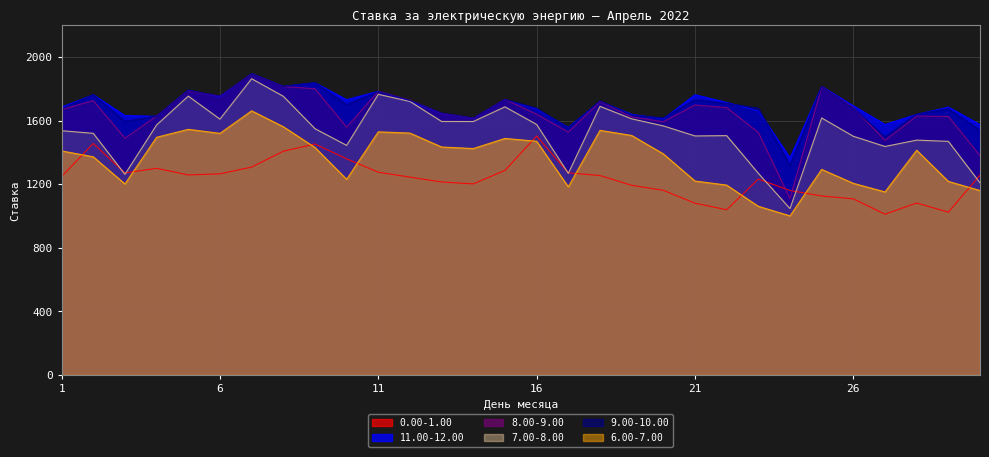

Reading left to right, transcribe all the data shown in this chart.

0.00-1.00: 1=1248.6	2=1456.3	3=1271.0	4=1300.2	5=1258.5	6=1265.5	7=1308.1	8=1407.8	9=1453.6	10=1360.1	11=1275.9	12=1244.7	13=1214.4	14=1202.3	15=1287.1	16=1503.5	17=1272.1	18=1254.7	19=1193.2	20=1162.0	21=1080.8	22=1039.5	23=1232.8	24=1160.7	25=1126.3	26=1108.3	27=1011.6	28=1082.0	29=1024.4	30=1257.1
11.00-12.00: 1=1685.9	2=1763.1	3=1632.3	4=1627.6	5=1792.4	6=1749.8	7=1895.8	8=1816.0	9=1838.4	10=1732.2	11=1785.3	12=1721.8	13=1645.3	14=1614.4	15=1733.0	16=1672.2	17=1558.0	18=1722.3	19=1640.0	20=1611.8	21=1763.3	22=1714.9	23=1661.4	24=1366.2	25=1815.1	26=1693.6	27=1576.4	28=1639.4	29=1685.7	30=1575.7
8.00-9.00: 1=1670.2	2=1726.4	3=1489.7	4=1629.3	5=1787.3	6=1755.4	7=1892.3	8=1815.4	9=1801.1	10=1559.4	11=1785.3	12=1729.1	13=1646.2	14=1615.6	15=1734.2	16=1640.7	17=1528.0	18=1720.2	19=1624.3	20=1593.5	21=1698.9	22=1682.5	23=1526.0	24=1111.0	25=1812.3	26=1680.8	27=1477.2	28=1629.0	29=1627.0	30=1380.0
7.00-8.00: 1=1537.0	2=1520.5	3=1262.6	4=1573.1	5=1754.7	6=1610.0	7=1864.2	8=1753.8	9=1549.9	10=1444.8	11=1766.0	12=1721.1	13=1595.2	14=1594.9	15=1687.3	16=1576.3	17=1268.6	18=1690.5	19=1611.7	20=1567.4	21=1504.0	22=1506.0	23=1268.9	24=1046.9	25=1617.3	26=1502.0	27=1437.7	28=1477.7	29=1470.1	30=1208.9
9.00-10.00: 1=1674.7	2=1763.4	3=1595.7	4=1629.1	5=1790.7	6=1755.9	7=1893.8	8=1815.6	9=1839.7	10=1701.0	11=1783.5	12=1727.9	13=1648.3	14=1617.3	15=1733.7	16=1678.9	17=1553.6	18=1724.0	19=1634.4	20=1617.5	21=1732.0	22=1709.1	23=1678.5	24=1317.2	25=1813.7	26=1677.8	27=1498.9	28=1641.2	29=1674.6	30=1539.1
6.00-7.00: 1=1409.6	2=1372.7	3=1202.0	4=1495.6	5=1545.7	6=1520.2	7=1662.0	8=1562.1	9=1431.7	10=1231.0	11=1529.9	12=1522.0	13=1434.4	14=1424.8	15=1488.3	16=1470.7	17=1183.8	18=1539.3	19=1507.1	20=1391.2	21=1220.3	22=1194.8	23=1061.3	24=1001.1	25=1293.5	26=1205.9	27=1151.8	28=1414.0	29=1218.0	30=1160.6